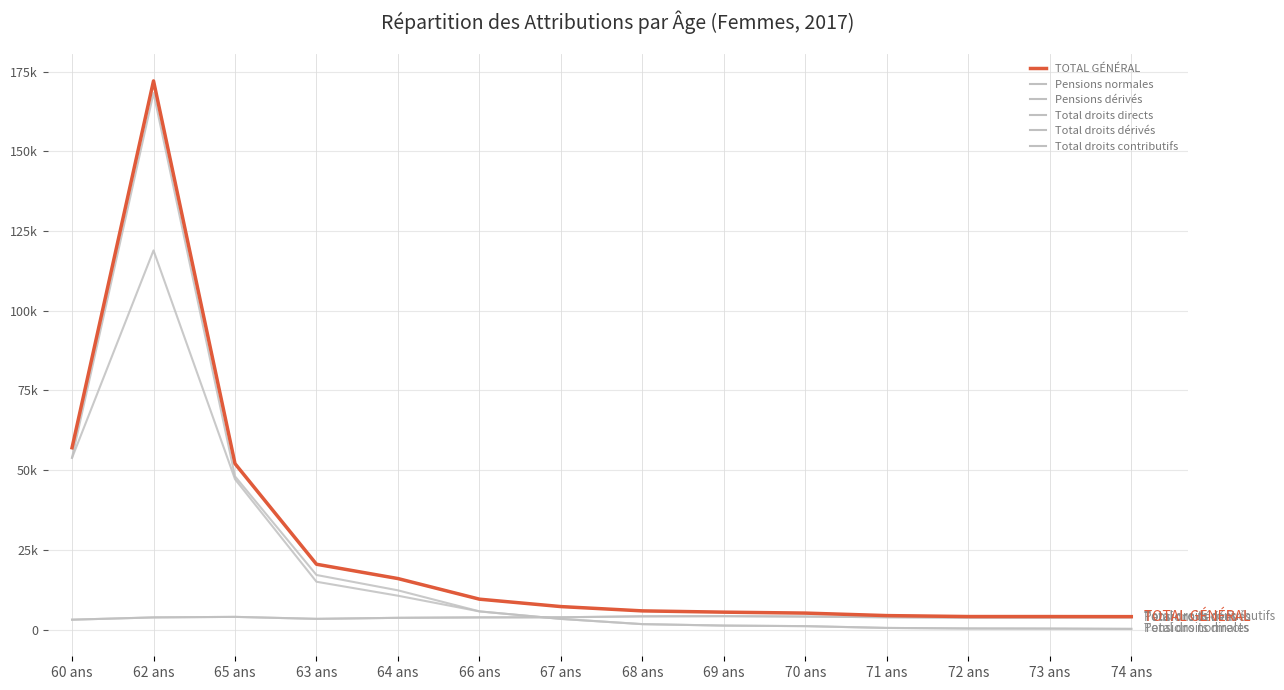

Is this an area chart (filled region under the line)?

No